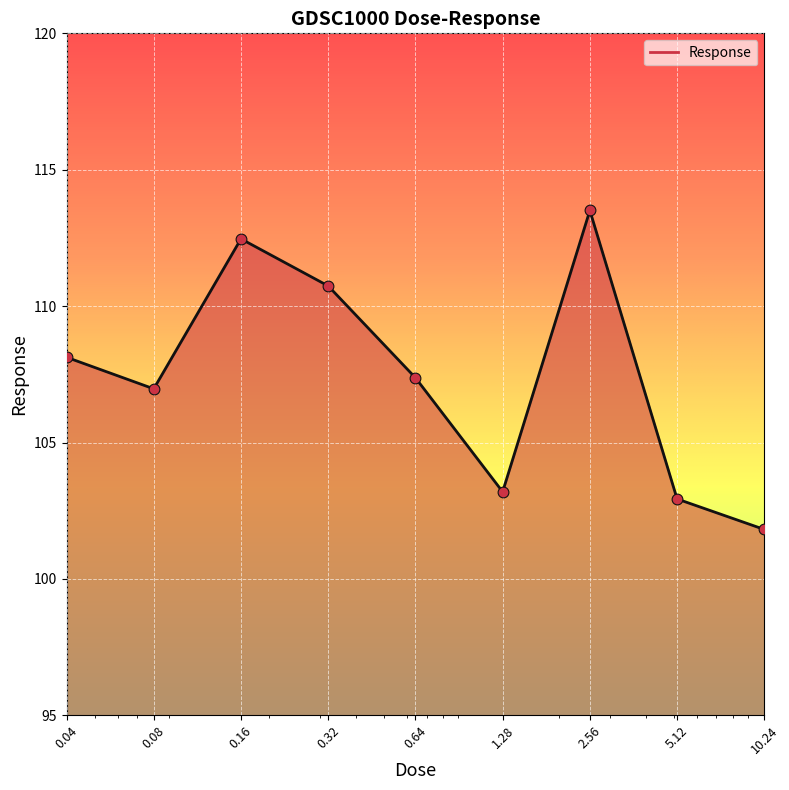

What is the difference between the maximum and minimum values?

11.7